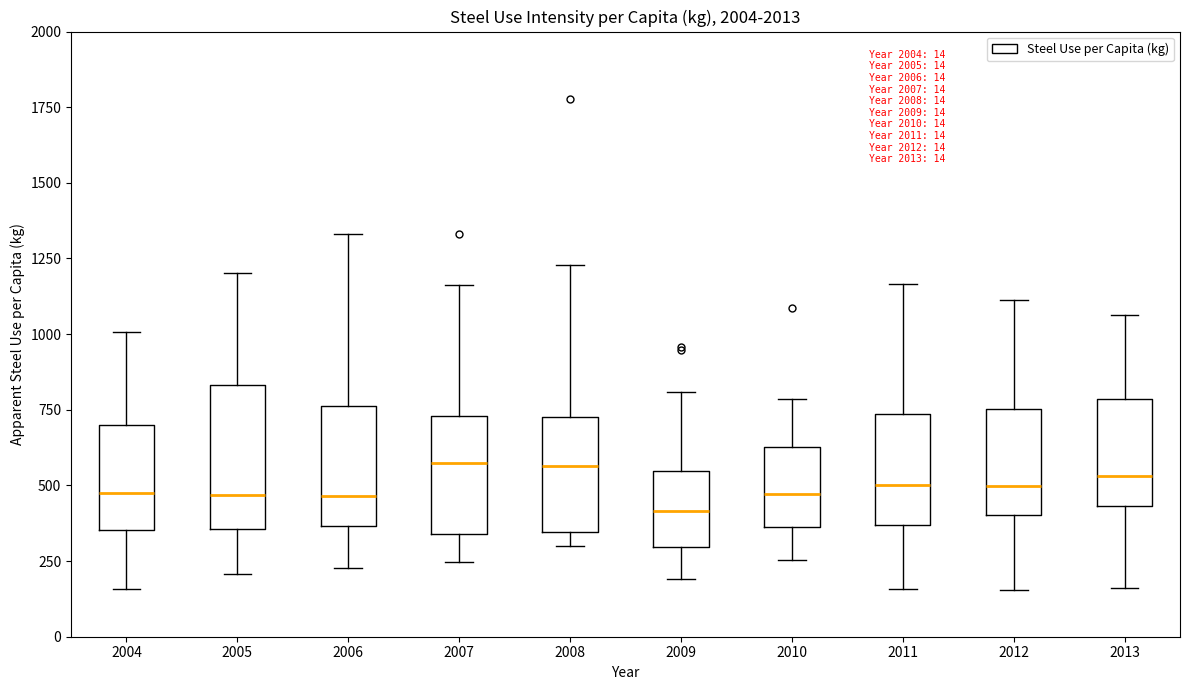

Which box is the tallest, from its lower edge to its upper edge?

2005